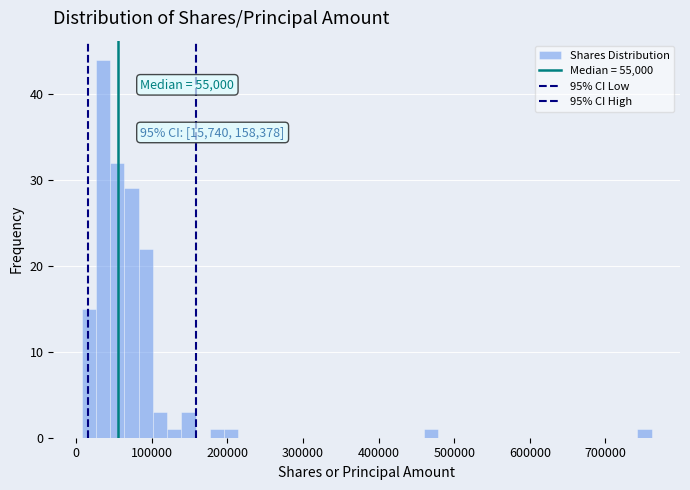

Read against the x-axis, roughly where is the centre of the tallest bar?

40000